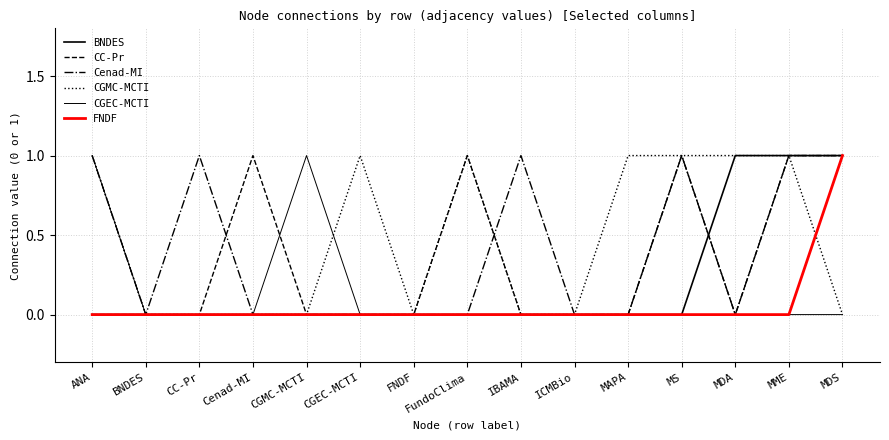

Which series has the largest total across all categories?

CGMC-MCTI